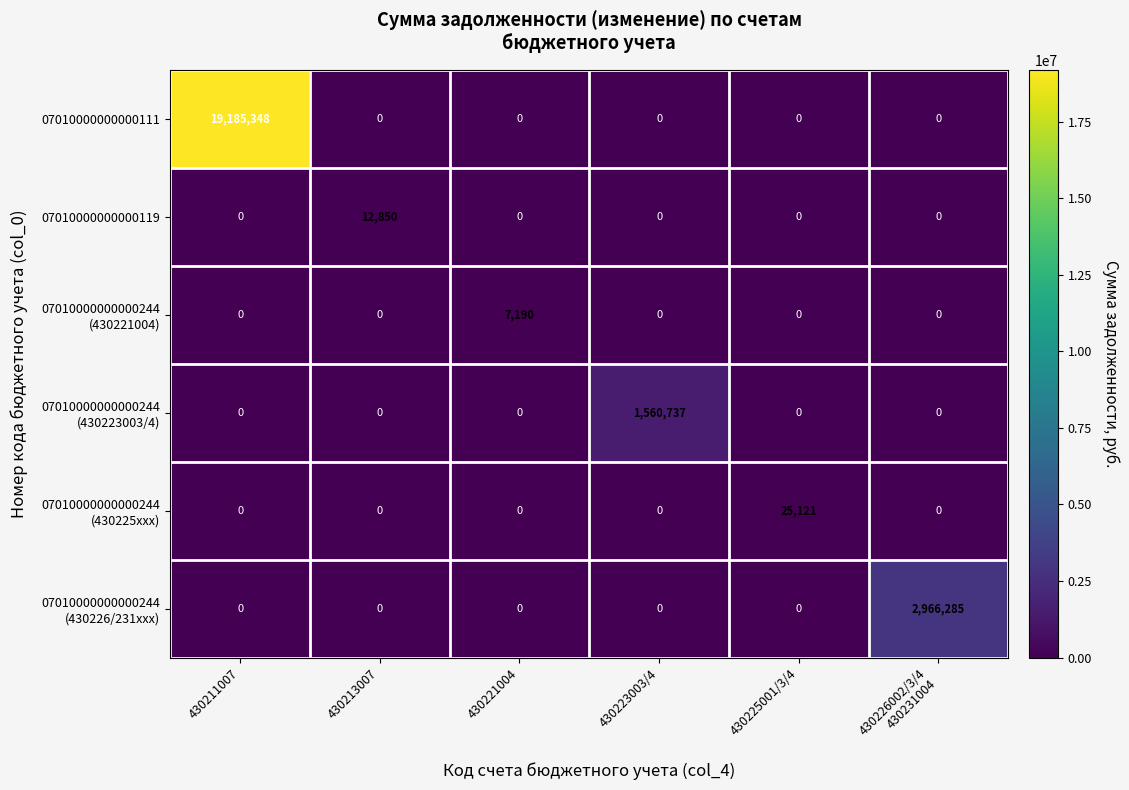

Is it true that 07010000000000119 equals 0 at 430211007?

True